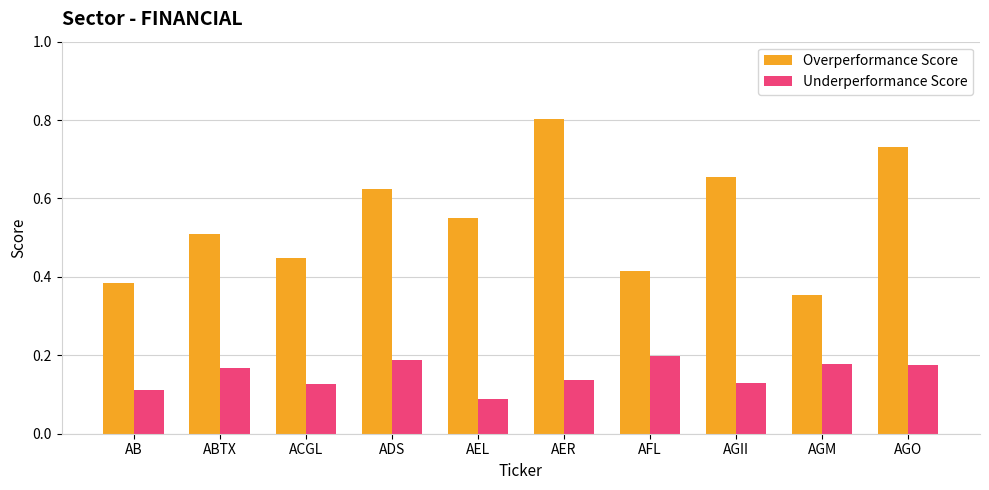

Rank the series at ADS from highest to lowest value.

Overperformance Score, Underperformance Score